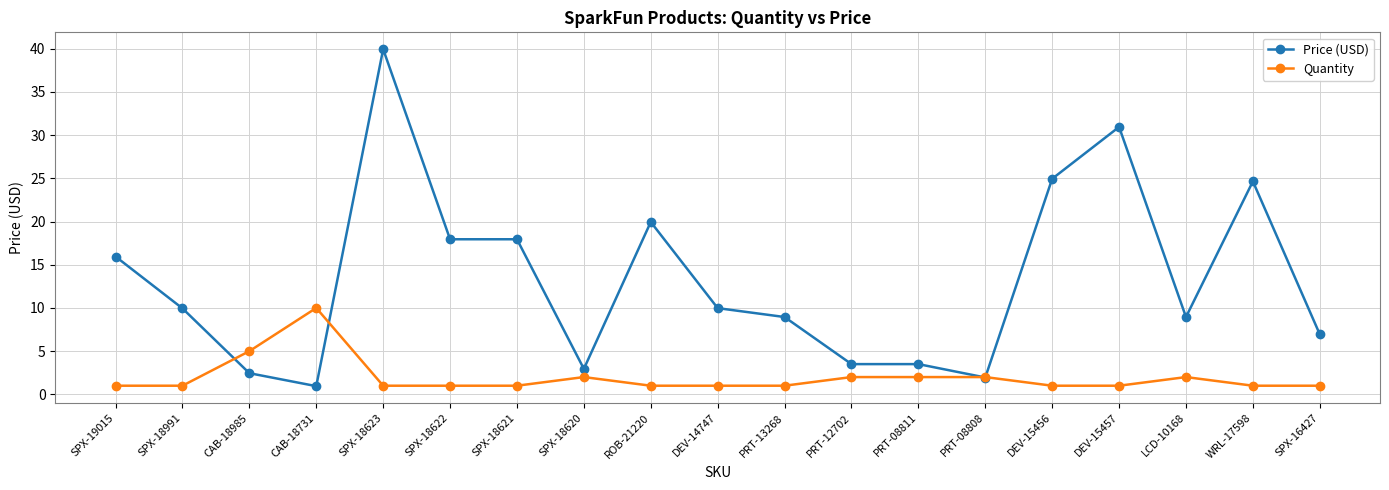

Count the number of data series in this chart.

2